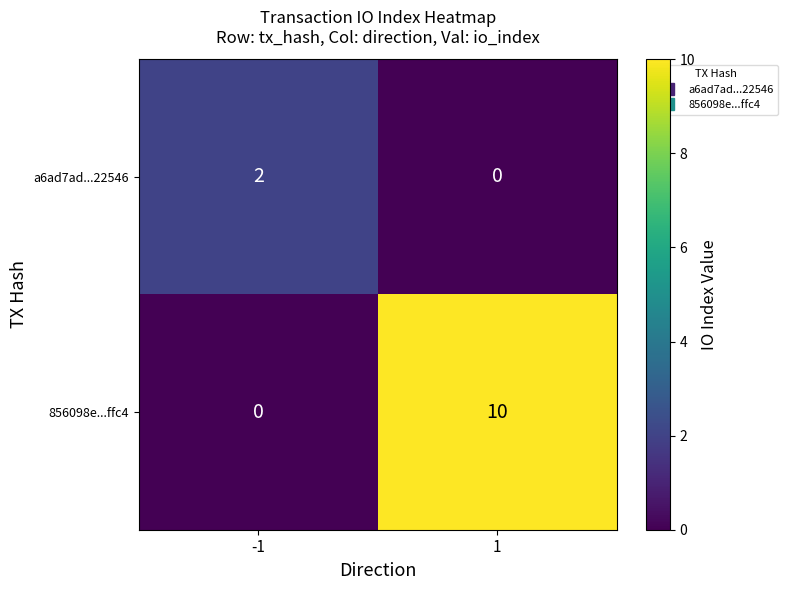

Reading left to right, list all the values displayed in this chart.

a6ad7ad...22546: -1=2	1=0
856098e...ffc4: -1=0	1=10